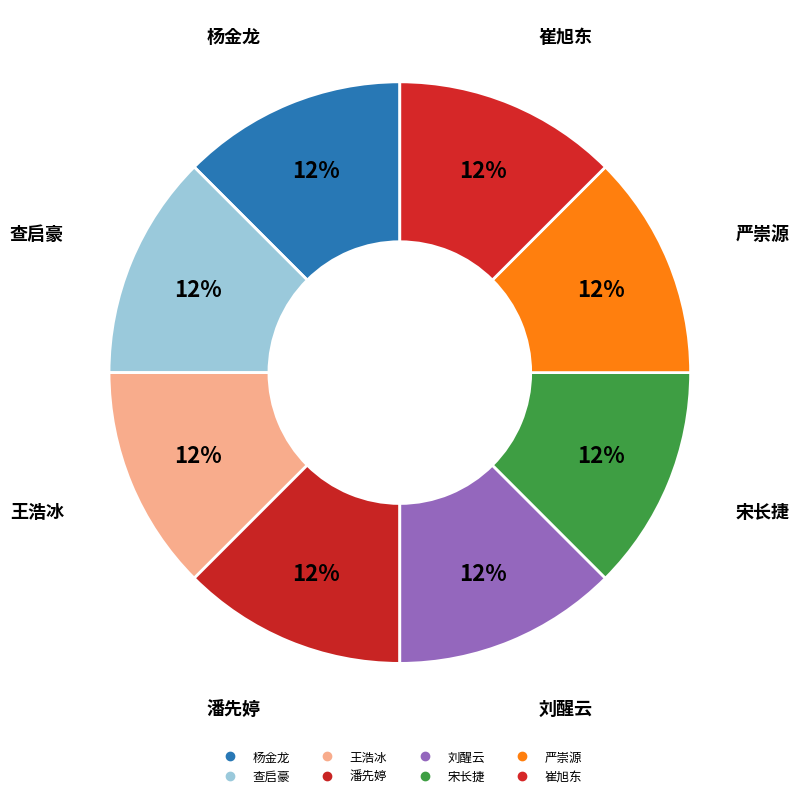

Count the number of slices in the pie.

8